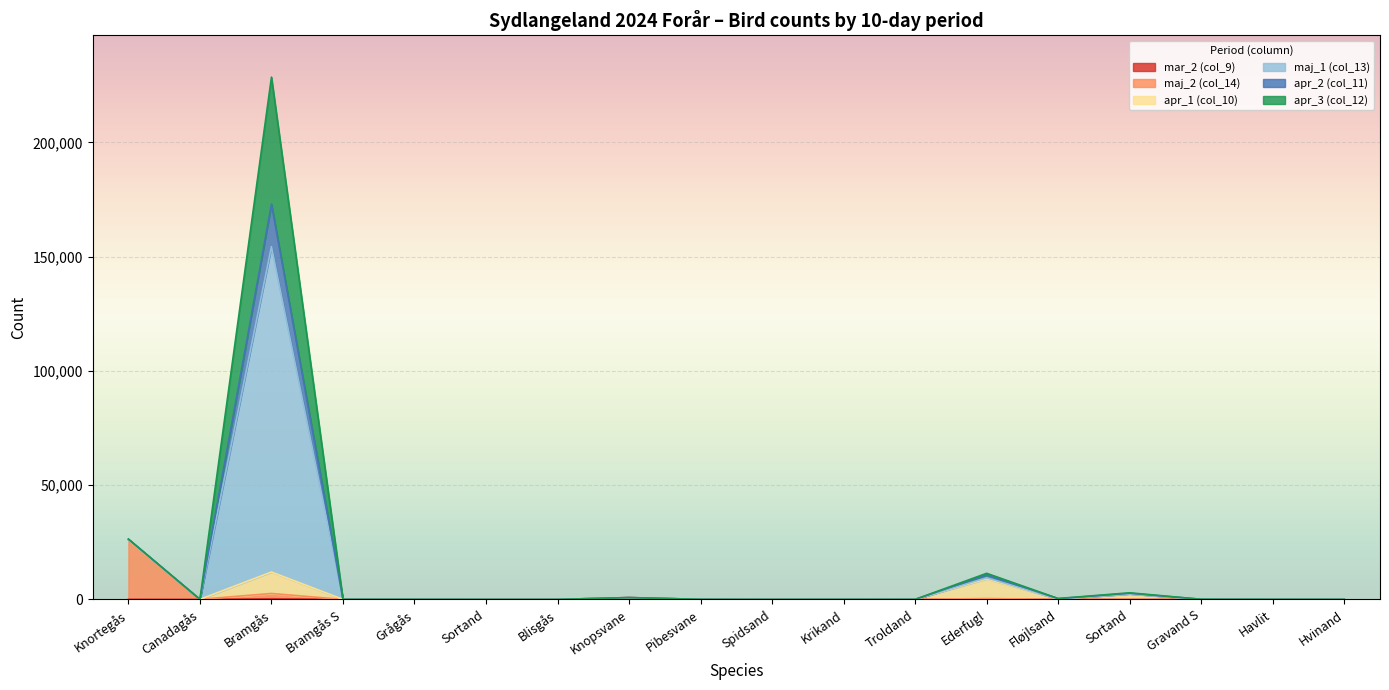

How many interior local valleys does the apr_3 (col_12) series have?

6